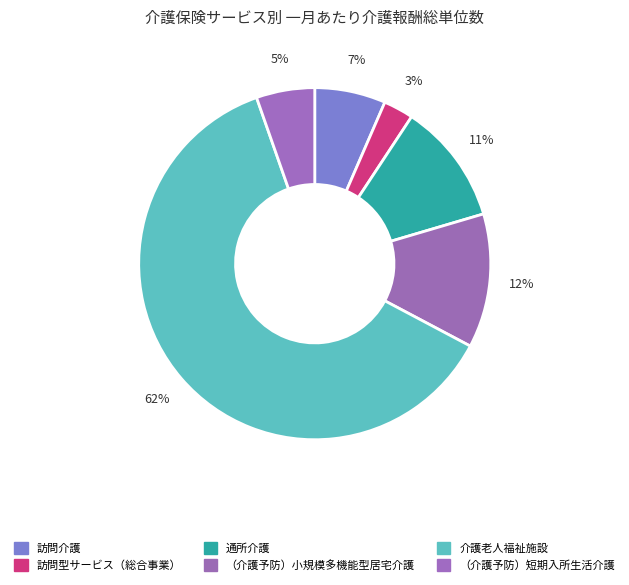

To the nearest percent, what is the difference between the 介護老人福祉施設 and 訪問介護 slice percentages?

55%